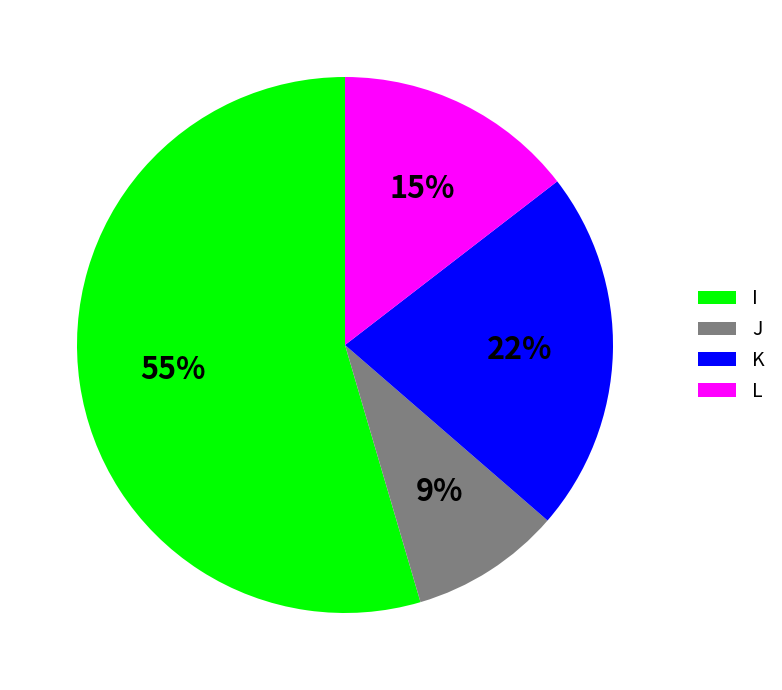

What percentage is the J slice, to the nearest percent?

9%